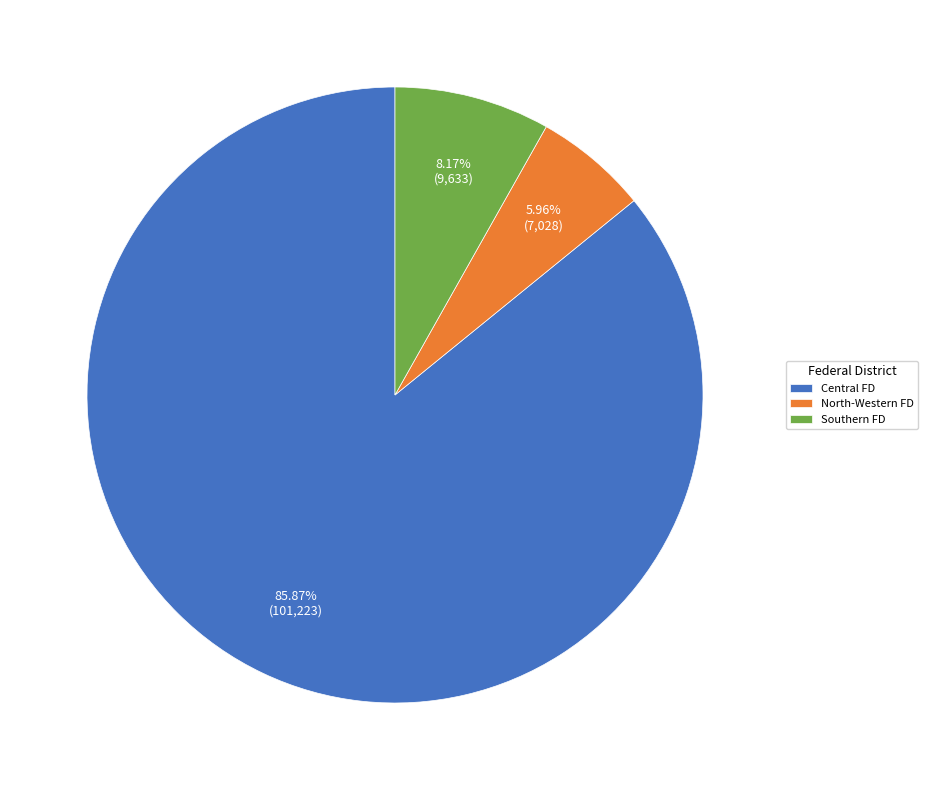

Is there a majority slice in this chart?

Yes